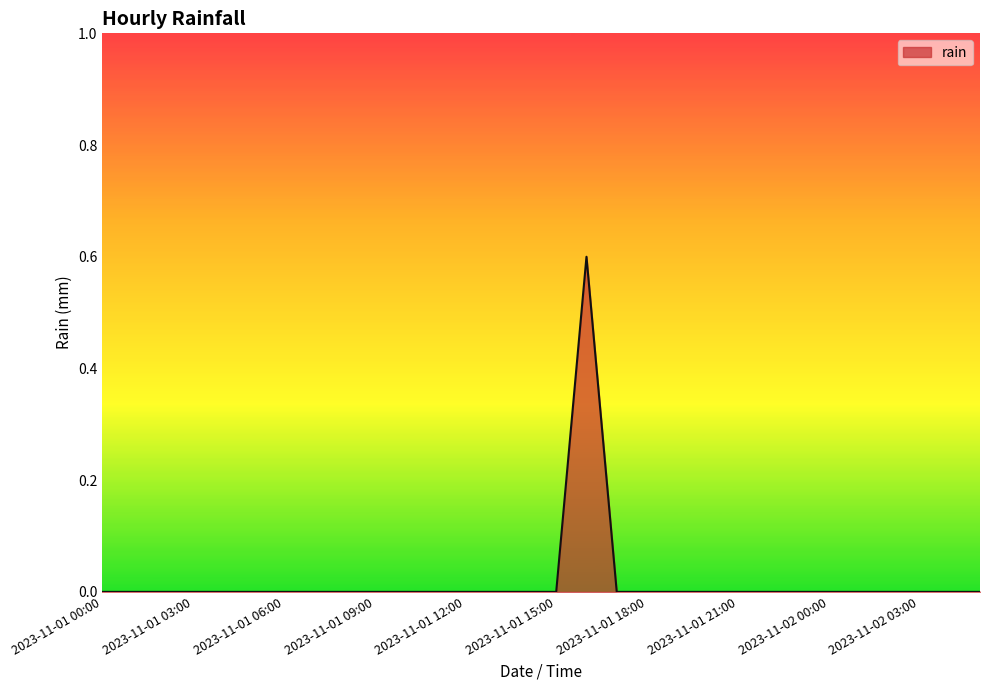

What is the maximum value shown in the chart?

0.6